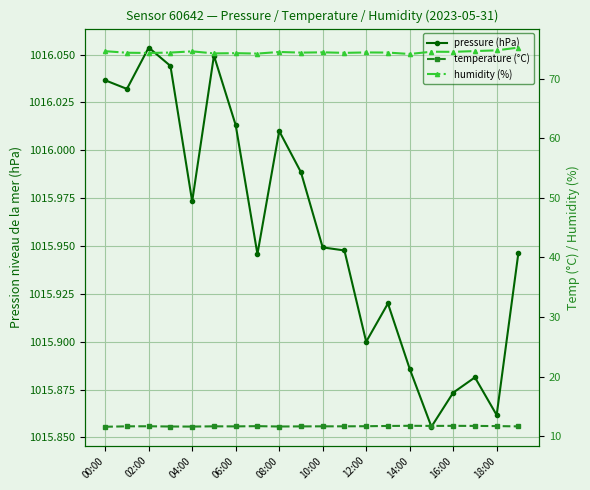

What is the spread (max minus min) of values at 16:00?

1004.2